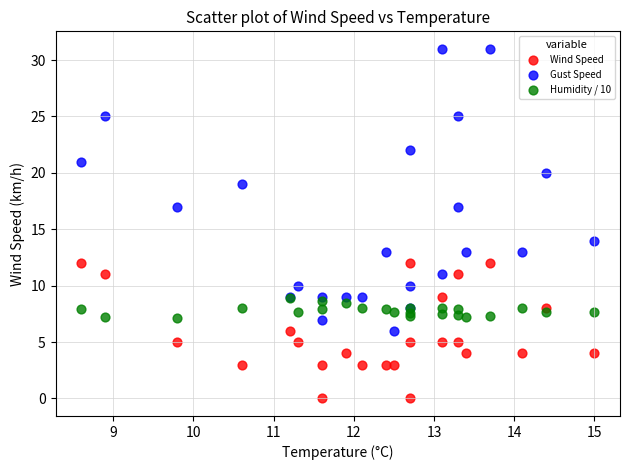

Which series reaches the maximum Y coordinate?

Gust Speed